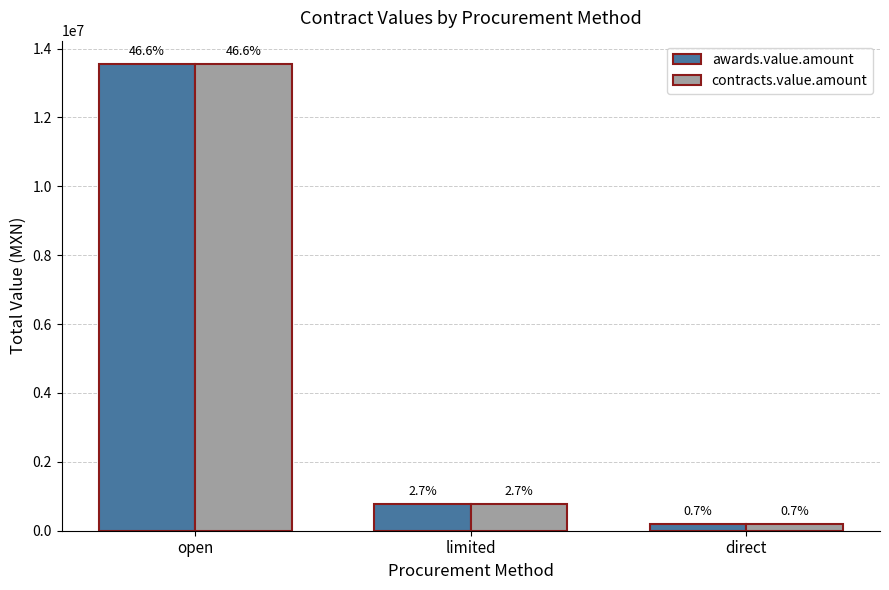

Which category has the highest value in the contracts.value.amount series?

open